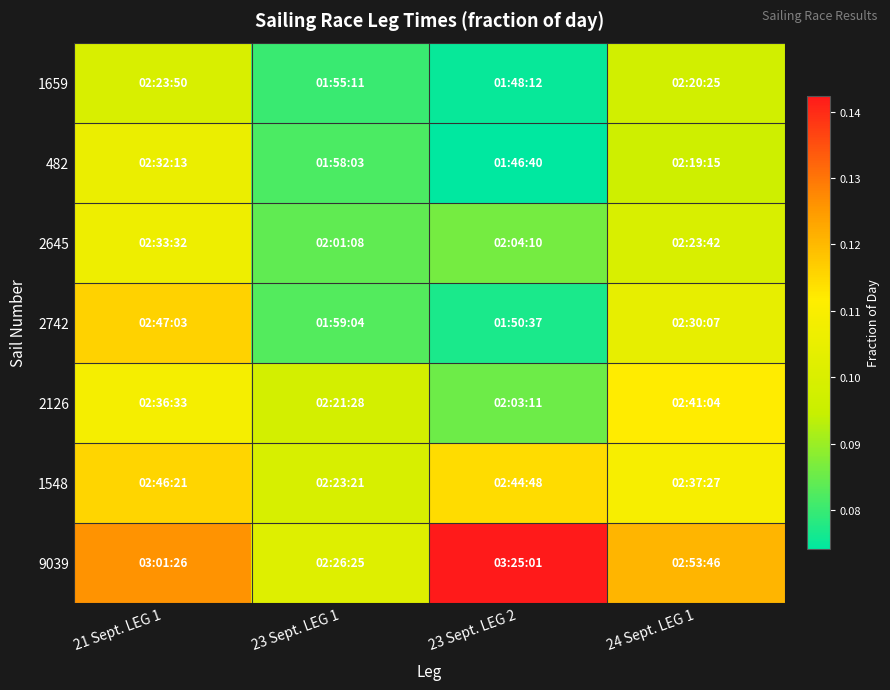

Reading left to right, what are all the values shown in this chart?

1659: 21 Sept. LEG 1=0.1	23 Sept. LEG 1=0.1	23 Sept. LEG 2=0.1	24 Sept. LEG 1=0.1
482: 21 Sept. LEG 1=0.1	23 Sept. LEG 1=0.1	23 Sept. LEG 2=0.1	24 Sept. LEG 1=0.1
2645: 21 Sept. LEG 1=0.1	23 Sept. LEG 1=0.1	23 Sept. LEG 2=0.1	24 Sept. LEG 1=0.1
2742: 21 Sept. LEG 1=0.1	23 Sept. LEG 1=0.1	23 Sept. LEG 2=0.1	24 Sept. LEG 1=0.1
2126: 21 Sept. LEG 1=0.1	23 Sept. LEG 1=0.1	23 Sept. LEG 2=0.1	24 Sept. LEG 1=0.1
1548: 21 Sept. LEG 1=0.1	23 Sept. LEG 1=0.1	23 Sept. LEG 2=0.1	24 Sept. LEG 1=0.1
9039: 21 Sept. LEG 1=0.1	23 Sept. LEG 1=0.1	23 Sept. LEG 2=0.1	24 Sept. LEG 1=0.1